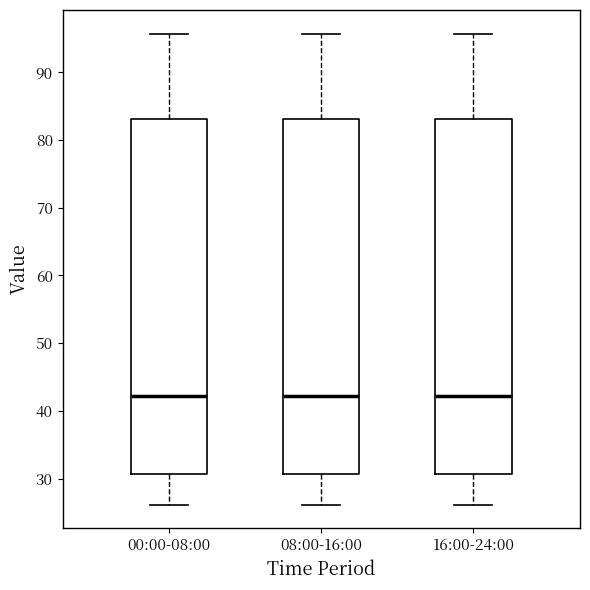

Reading left to right, read every box against the y-axis: the position of its median line, the range the box covers, and the ends of its whiskers. The values are not printed on the chart, so give them approximately, as read against the axis.

00:00-08:00: median 42, box 31 to 83, whiskers 26 to 96
08:00-16:00: median 42, box 31 to 83, whiskers 26 to 96
16:00-24:00: median 42, box 31 to 83, whiskers 26 to 96